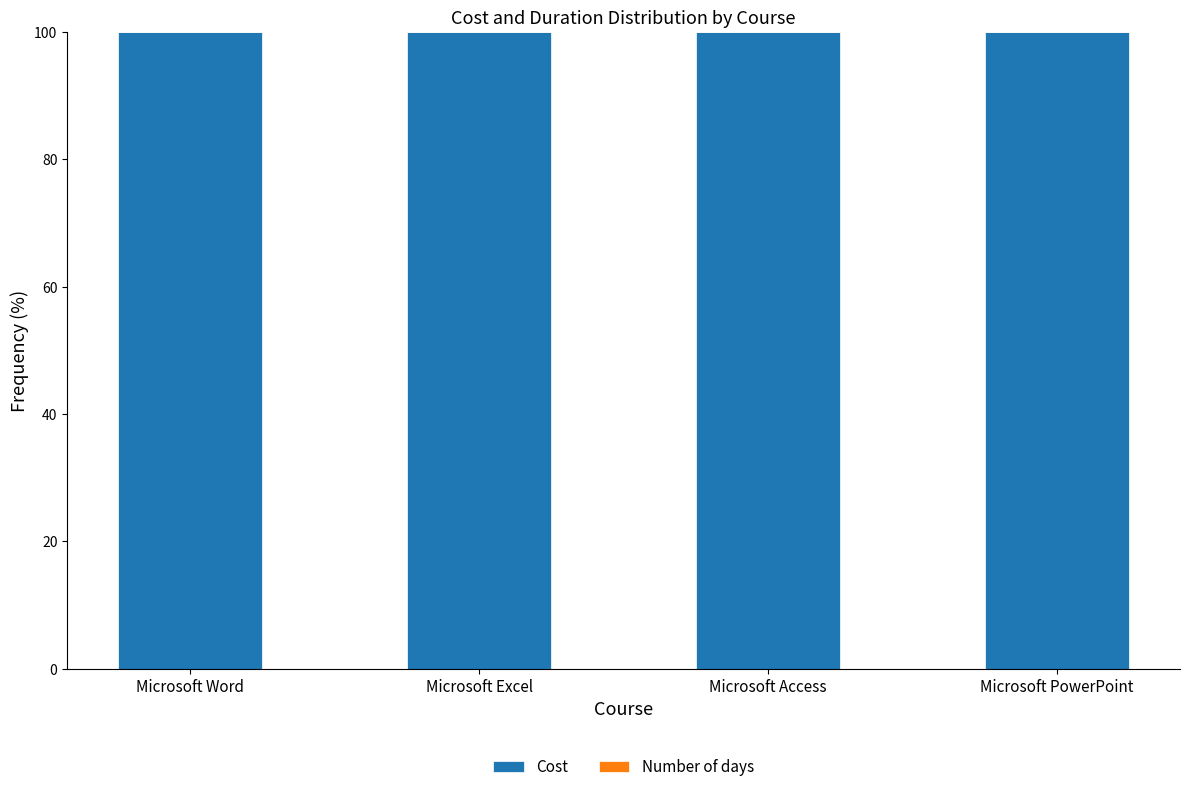

What is the sum of all Cost values?

399.6